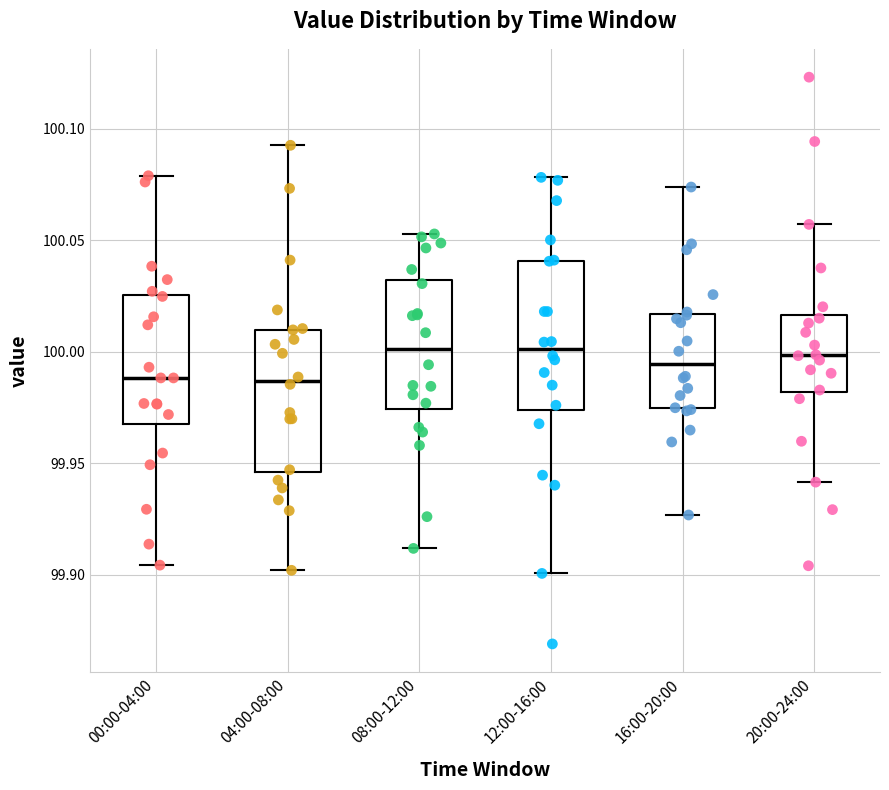

Reading left to right, transcribe this box plot: for each box, give where its median line is, the range the box spans, and where its two whiskers end, as read against the y-axis. The values are not printed on the chart, so give them approximately, as read against the axis.

00:00-04:00: median 99.990, box 99.970 to 100.025, whiskers 99.905 to 100.080
04:00-08:00: median 99.985, box 99.945 to 100.010, whiskers 99.900 to 100.095
08:00-12:00: median 100.000, box 99.975 to 100.030, whiskers 99.910 to 100.055
12:00-16:00: median 100.000, box 99.975 to 100.040, whiskers 99.900 to 100.080
16:00-20:00: median 99.995, box 99.975 to 100.015, whiskers 99.925 to 100.075
20:00-24:00: median 100.000, box 99.980 to 100.015, whiskers 99.940 to 100.055